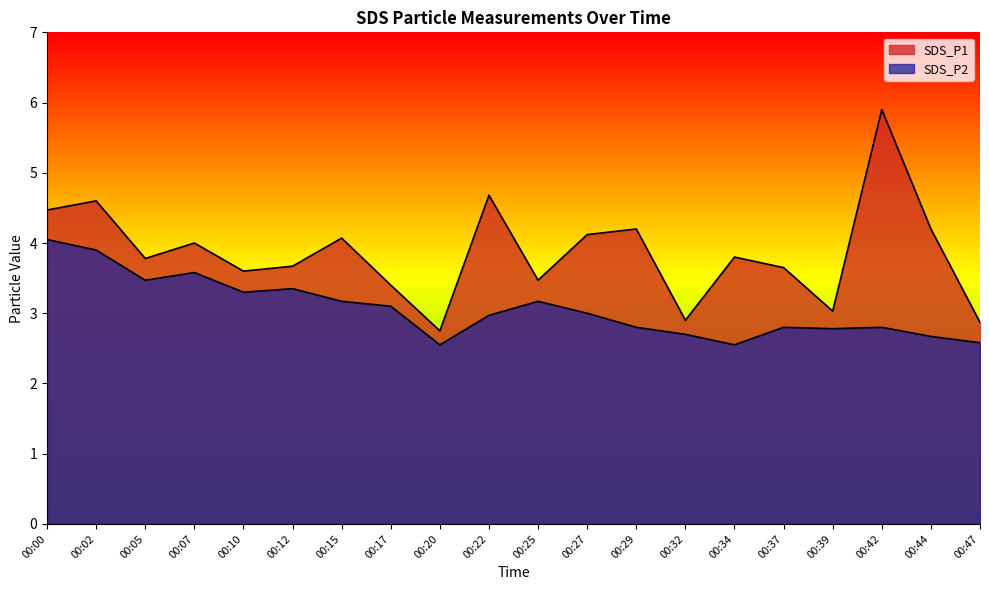

True or false: SDS_P1 and SDS_P2 intersect in this chart.

False